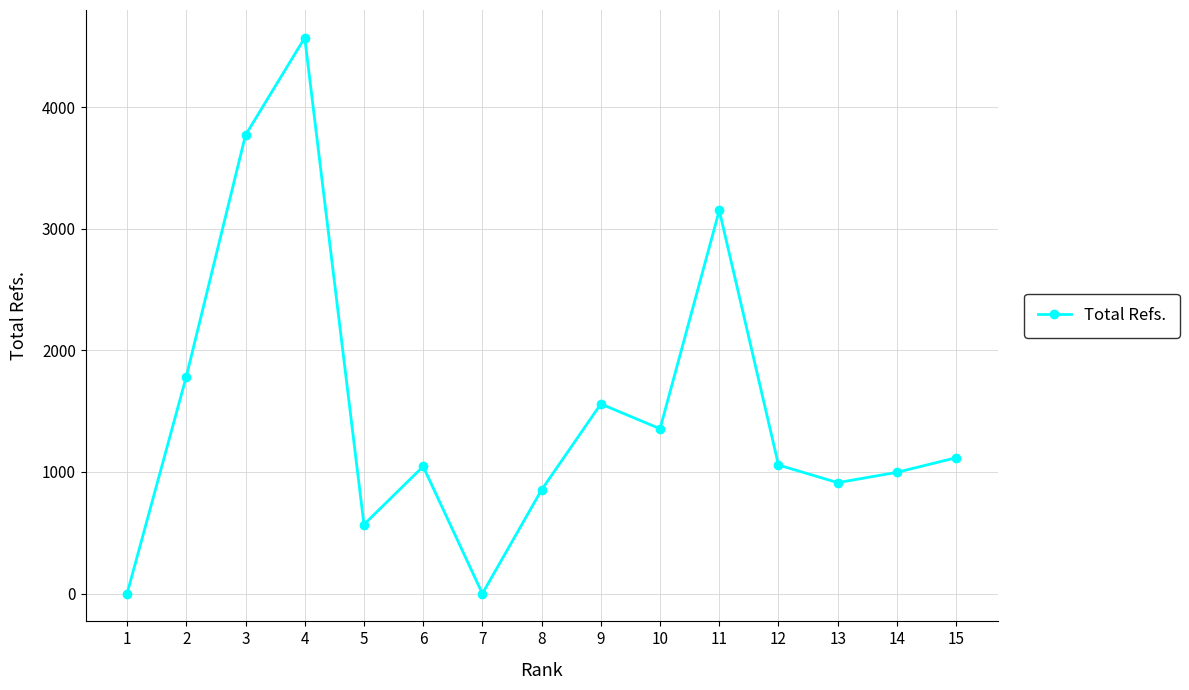

How many points are lower than both their immediate neighbors (excluding endpoints)?

4